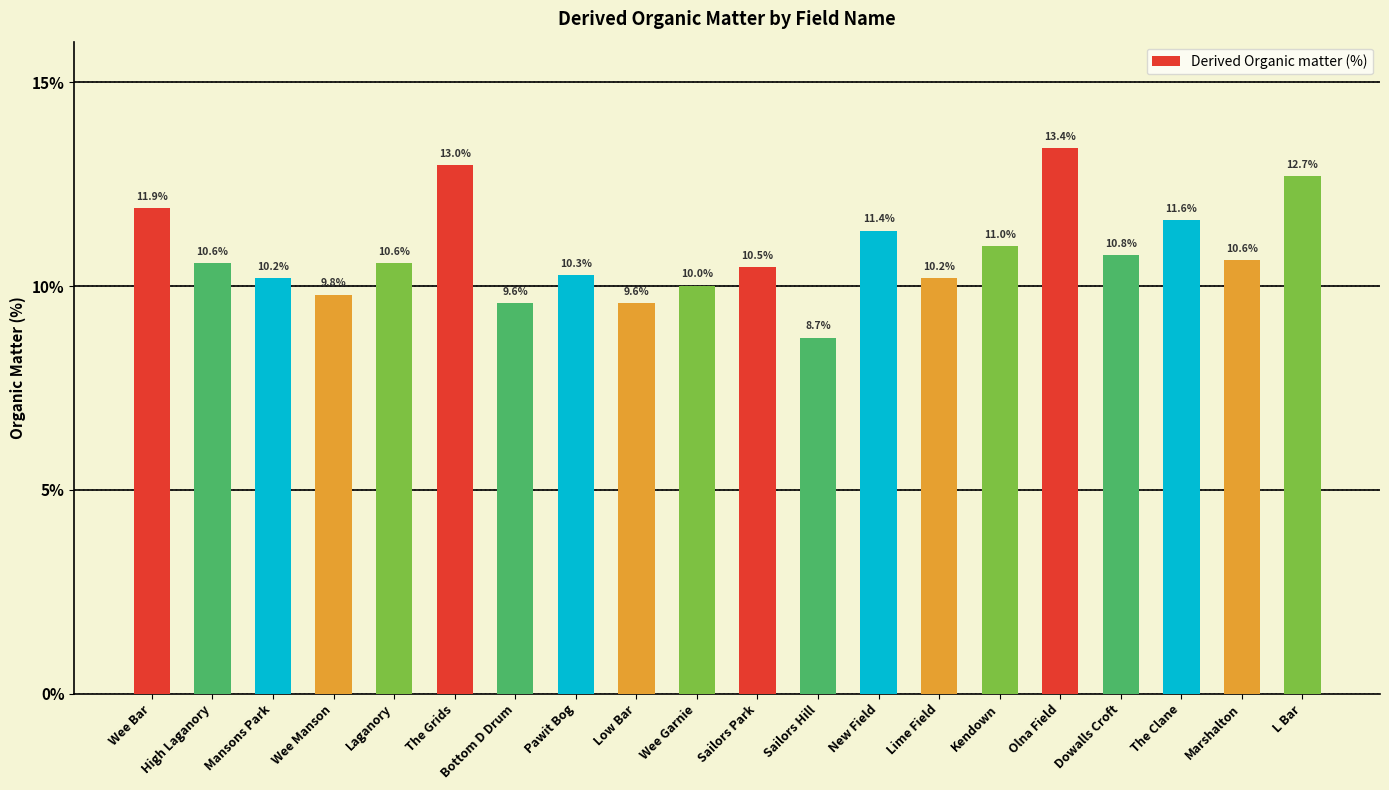

What is the difference between the maximum and second lowest values?

3.8